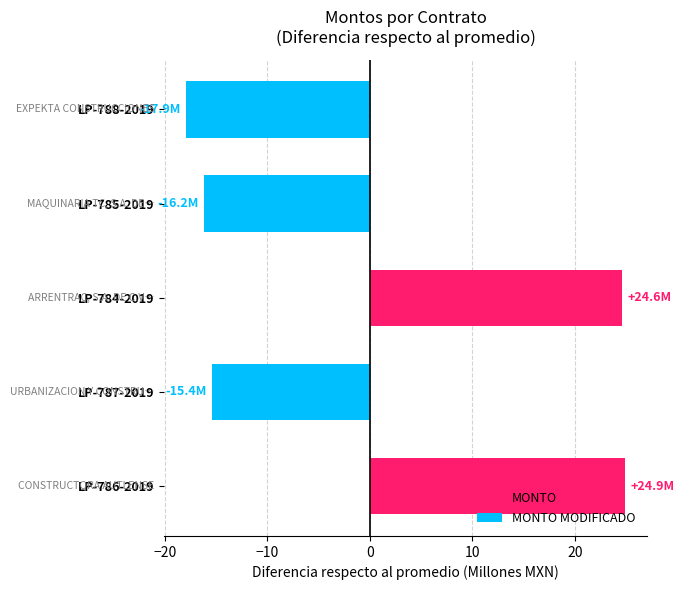

Where is the data nearest to the value 3?

LP-787-2019